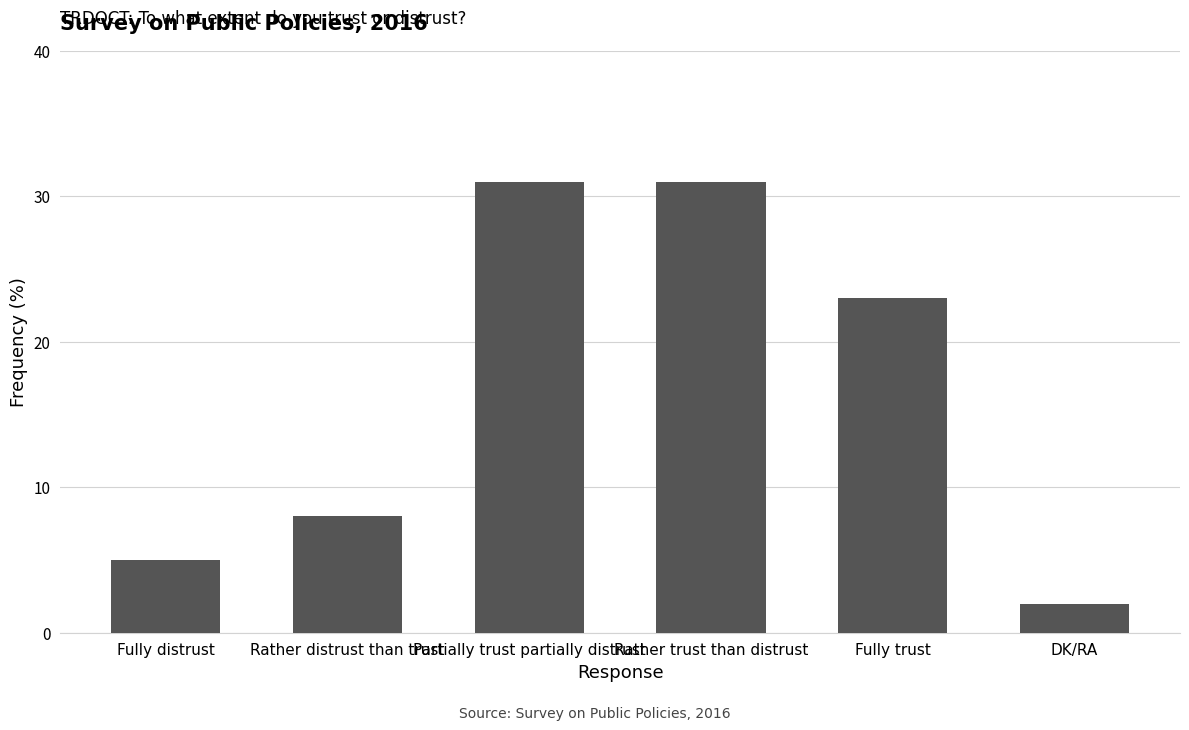

What is the ratio of the value at Rather distrust than trust to the value at Partially trust partially distrust?

0.3